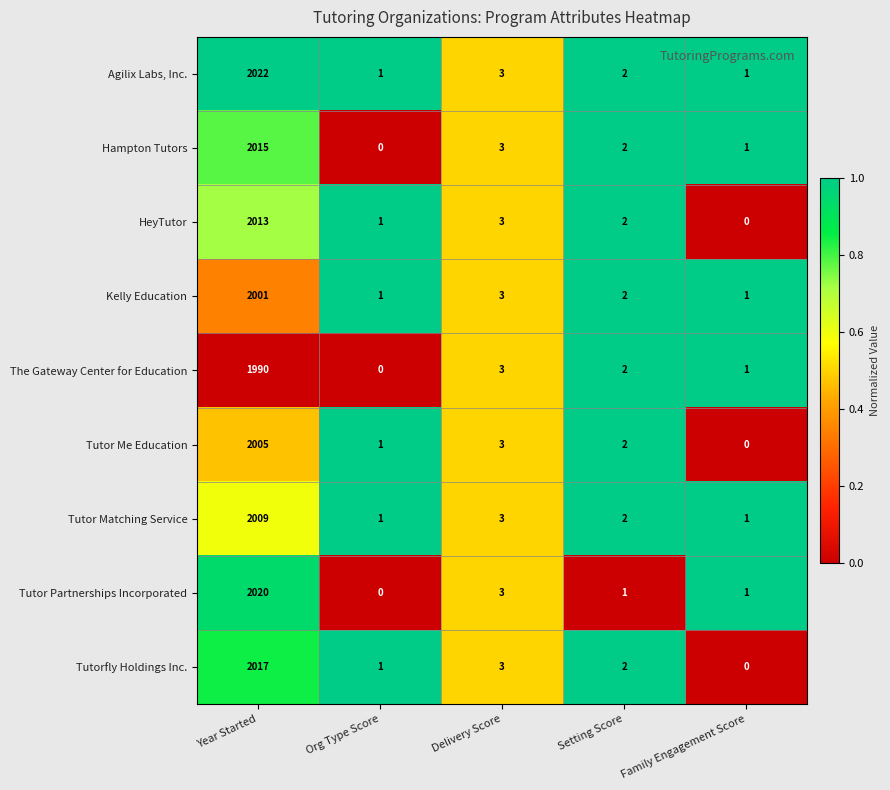

Which series has the largest range (max minus min)?

Agilix Labs, Inc.